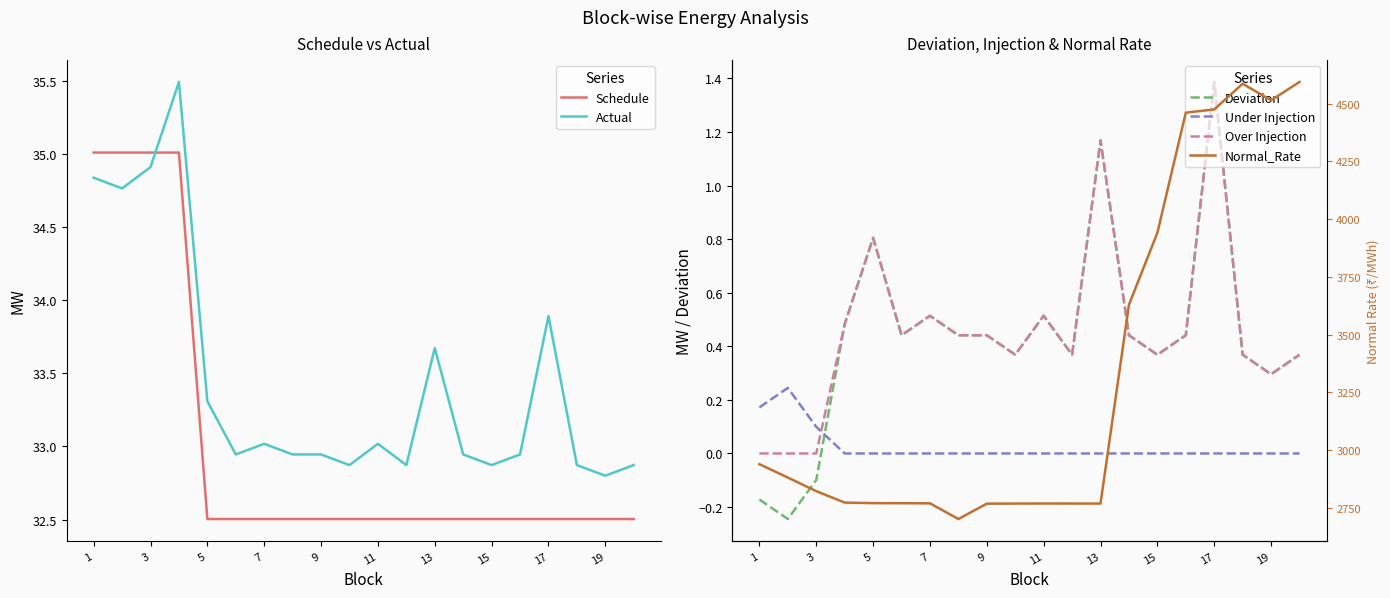

How many series are shown in this chart?

6